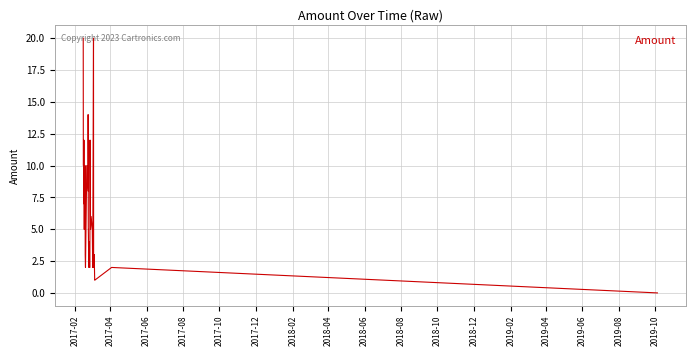

What is the difference between the maximum and minimum values?

20.0